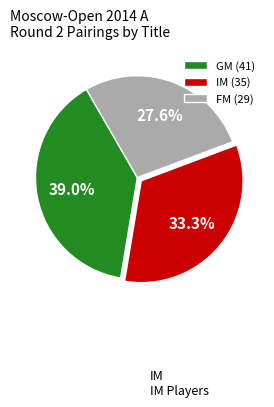

To the nearest percent, what is the combined percentage of FM and GM?

67%